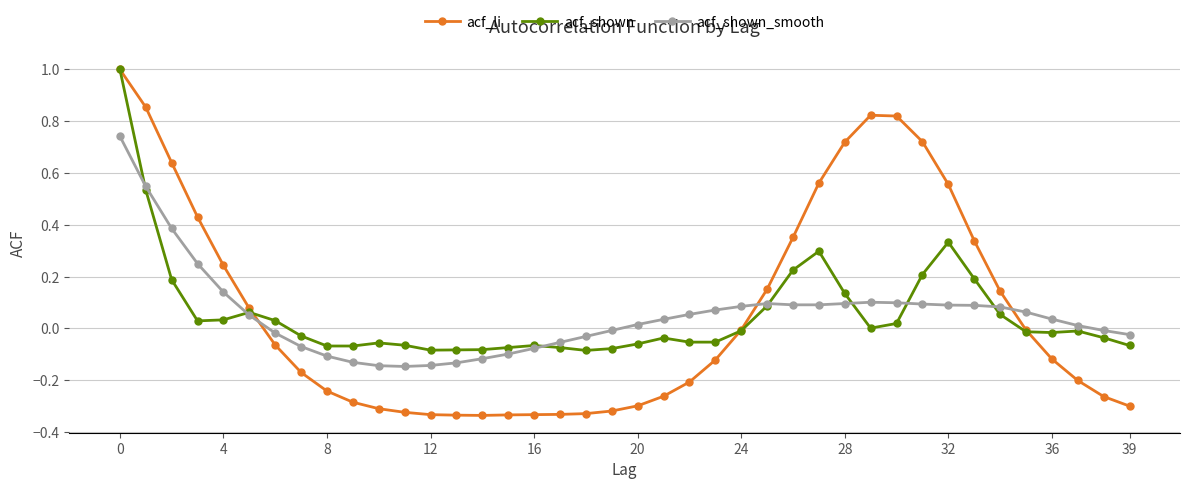

Which series has the widest spread of values?

acf_li